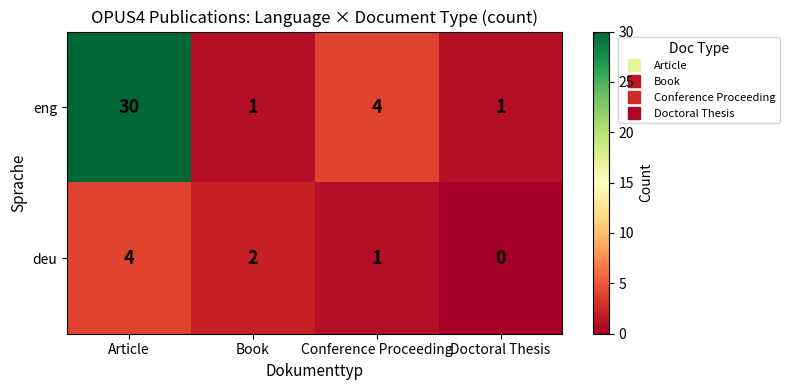

Rank the series by their average value, from lowest to highest.

deu, eng